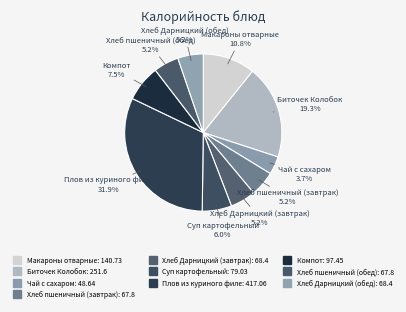

How many slices are in this pie chart?

10